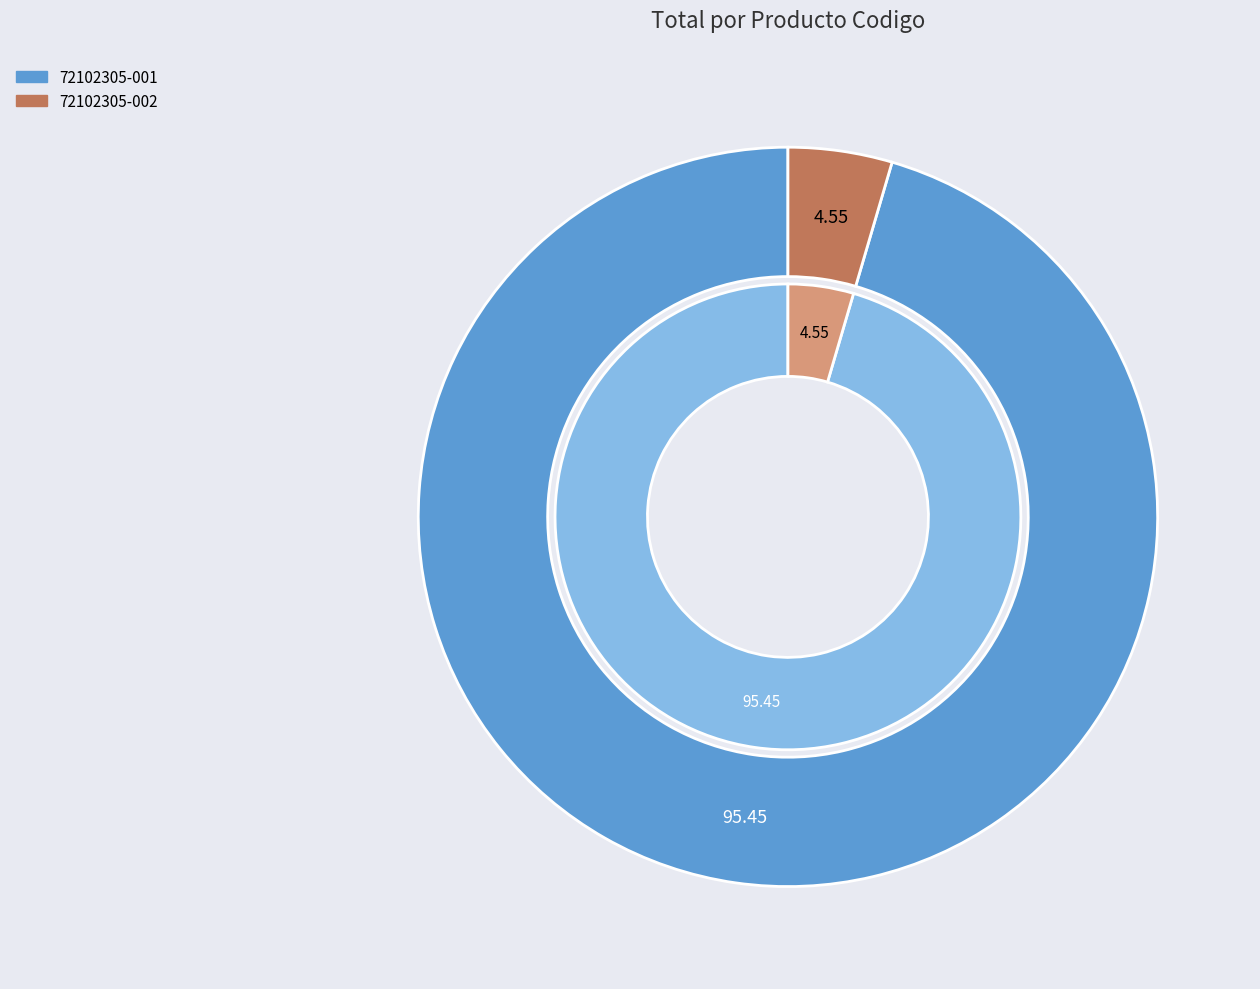

Is it true that 72102305-002 is 5% of the pie?

True